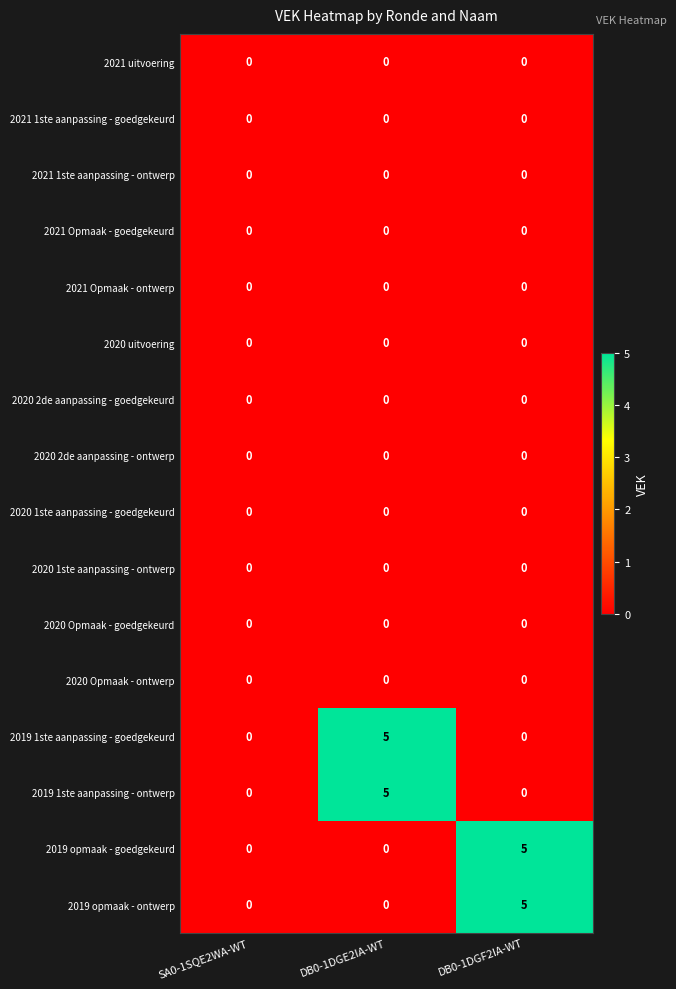

What is the maximum value for 2019 1ste aanpassing - goedgekeurd?

5